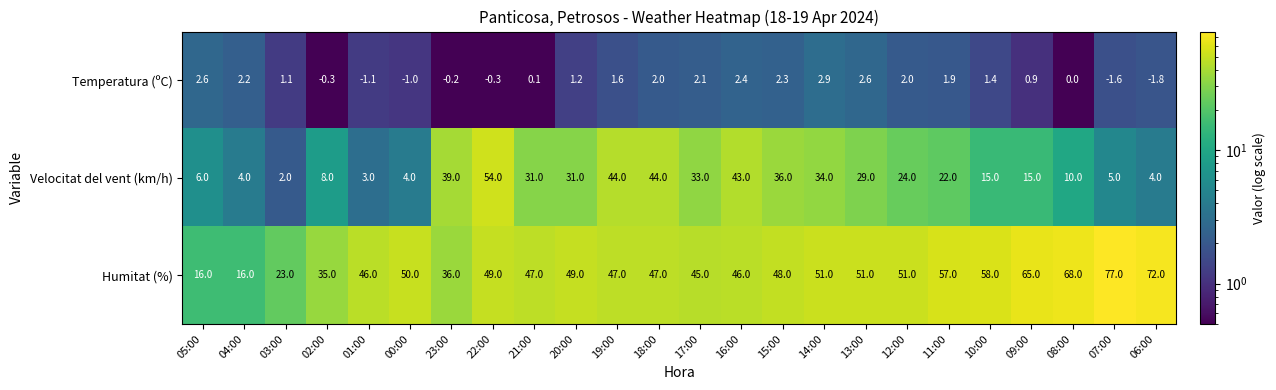

At which category does the chart reach its peak across all series?

07:00